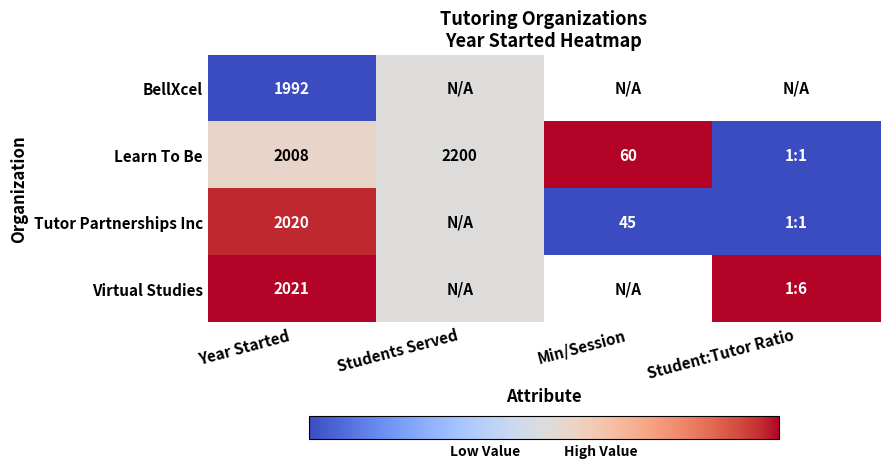

Is it true that Tutor Partnerships Inc equals 634.5 at Year Started?

False